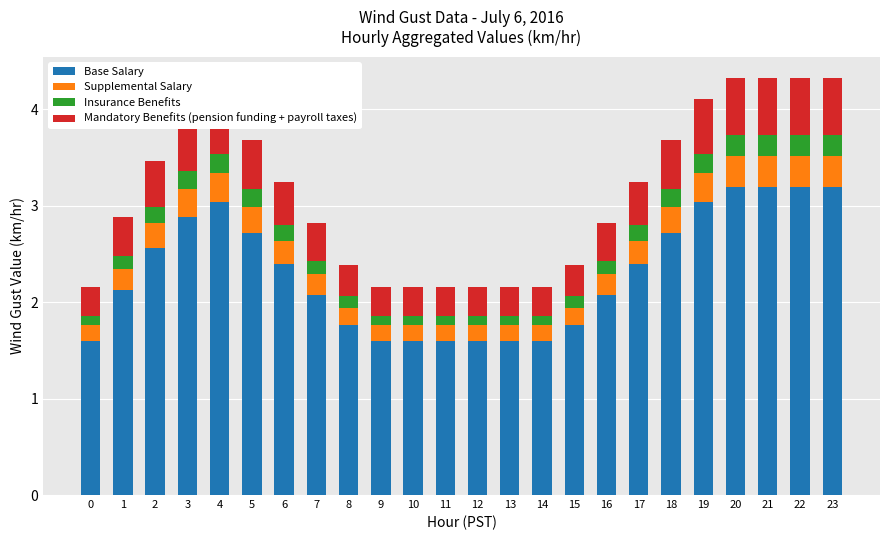

The Base Salary series shows 2.1 at 1. True or false?

True